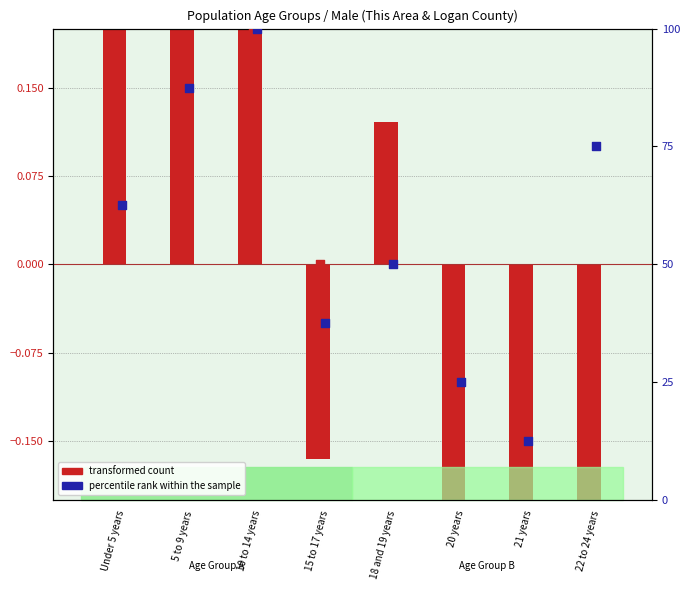

At which category is the sum across all series the highest?

10 to 14 years